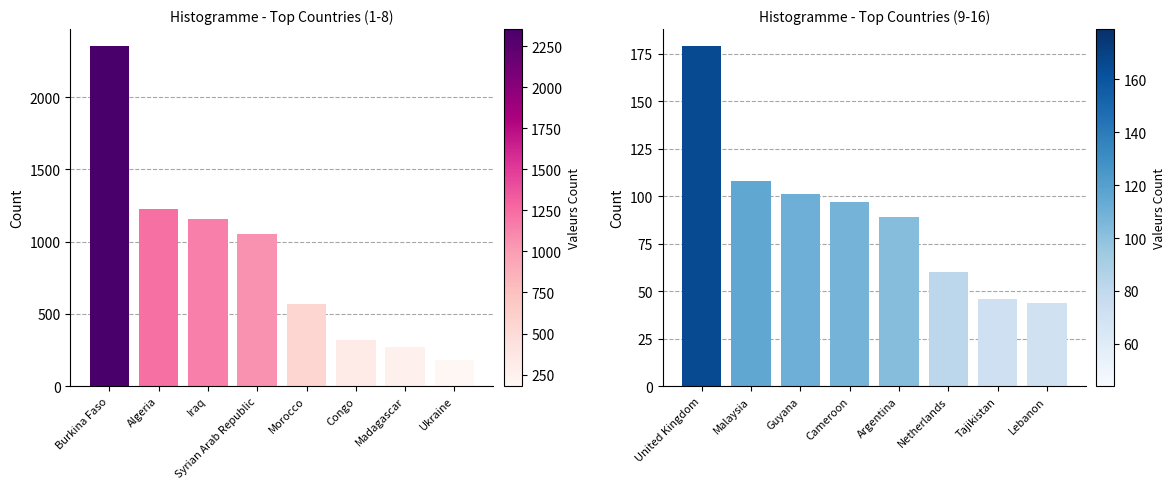

Count the number of categories in the chart.

8